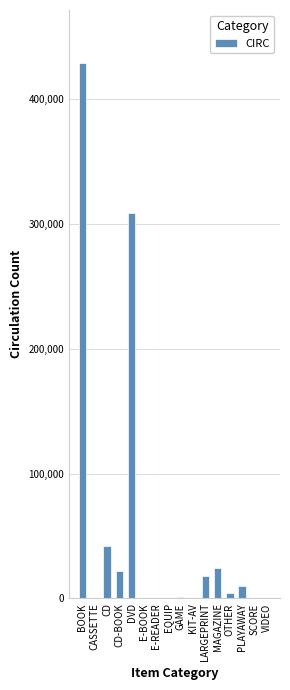

What is the difference between the values at CD and VIDEO?

41579